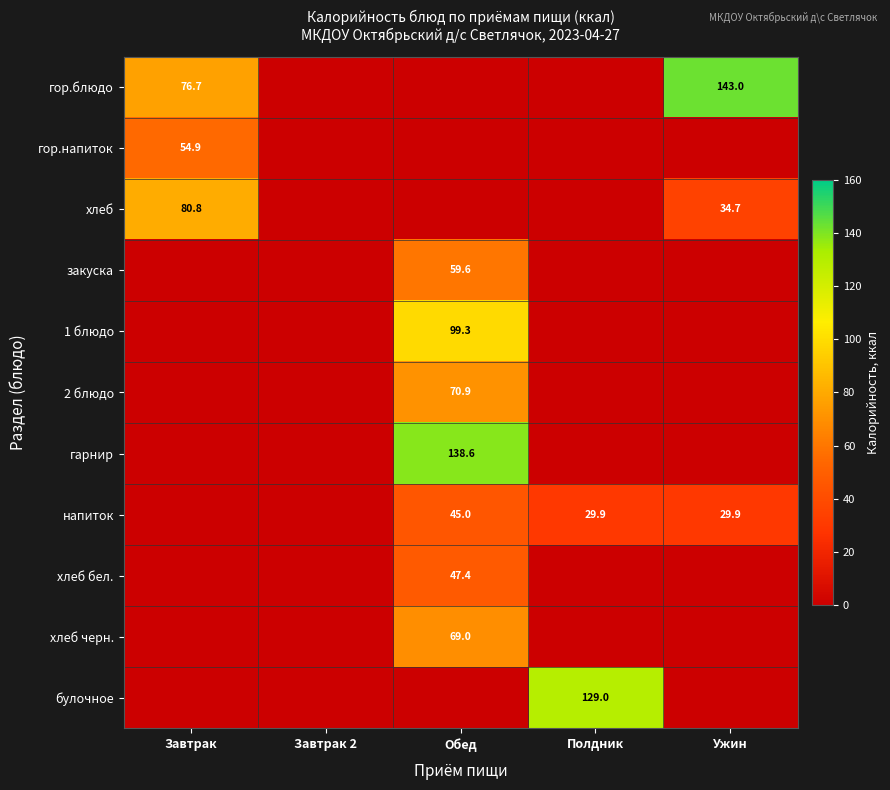

Which has a higher value, Завтрак 2 or Полдник?

Завтрак 2